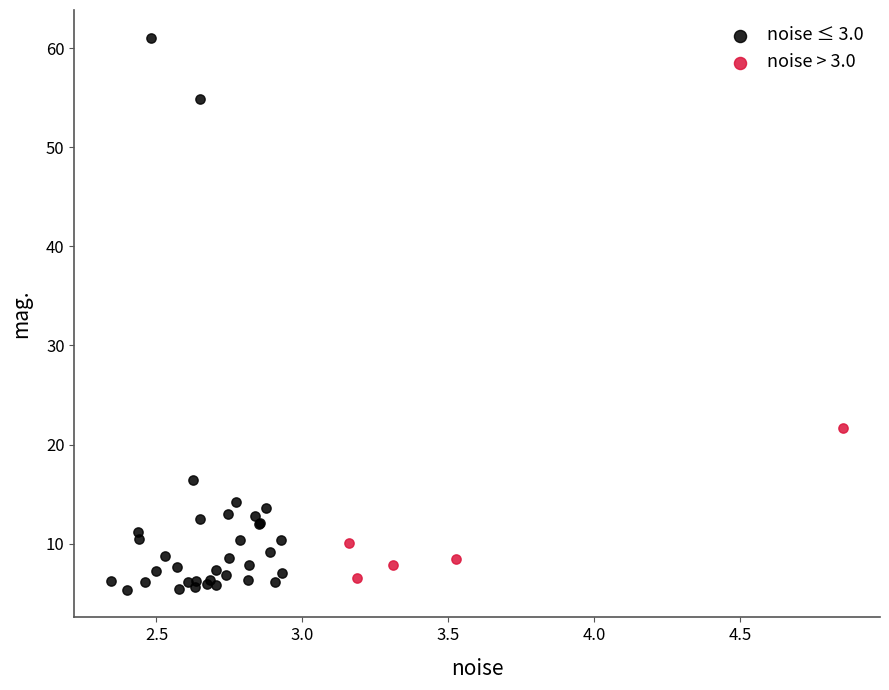

Which series has the widest spread of Y values?

noise ≤ 3.0